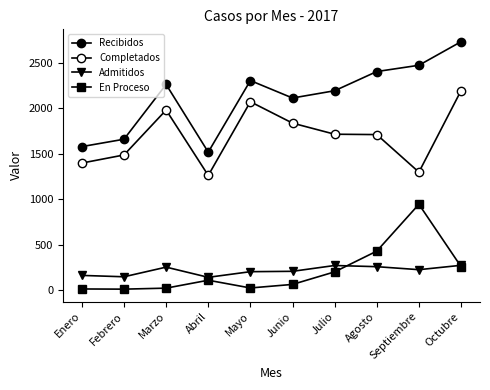

Which series has the largest total across all categories?

Recibidos